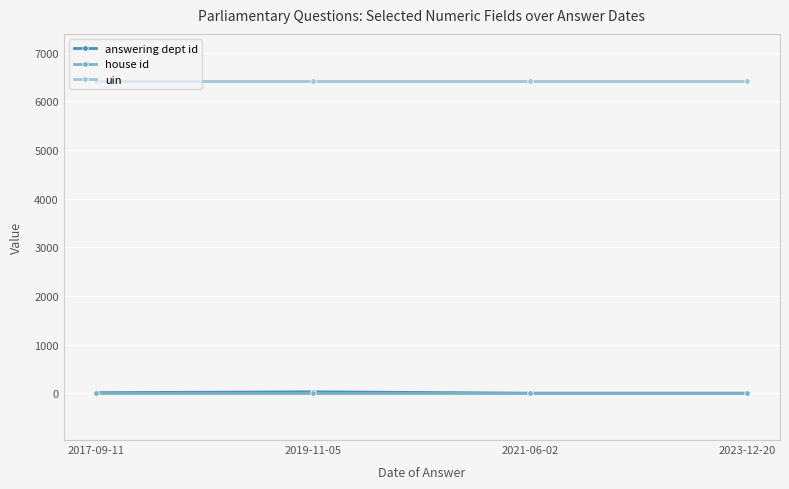

How many categories are shown in the chart?

4